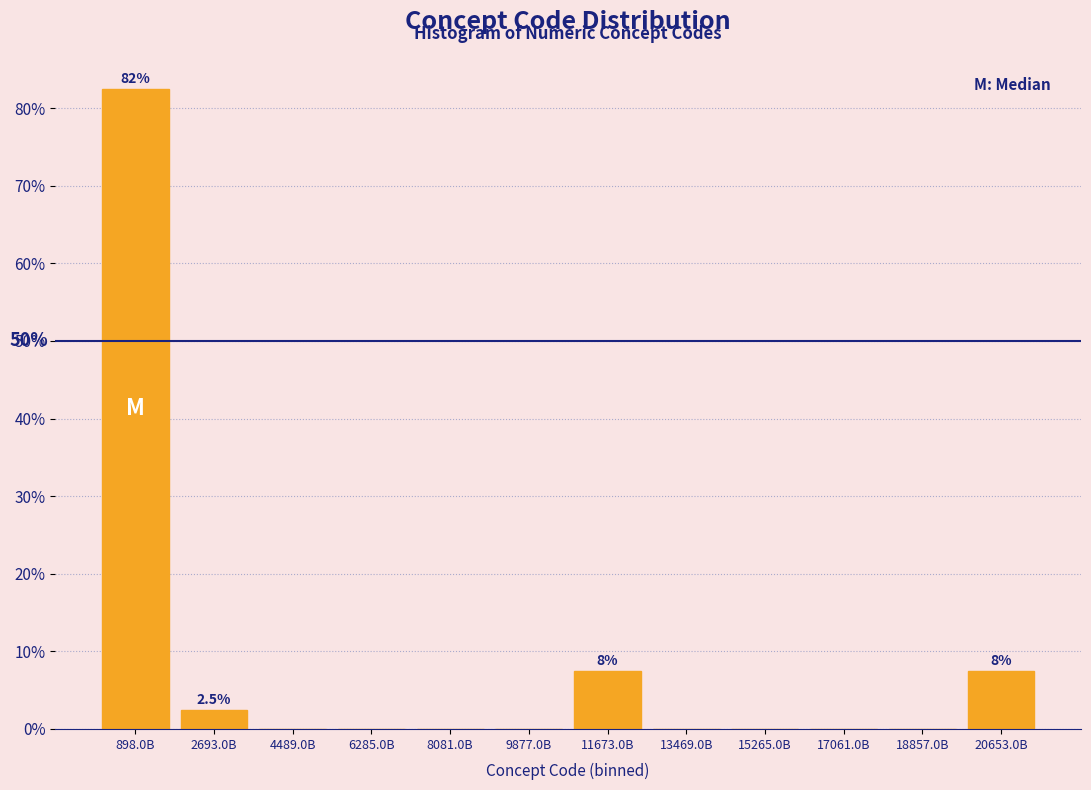

Reading left to right, list all the values displayed in this chart.

898.0B=82.5	2693.0B=2.5	4489.0B=0.0	6285.0B=0.0	8081.0B=0.0	9877.0B=0.0	11673.0B=7.5	13469.0B=0.0	15265.0B=0.0	17061.0B=0.0	18857.0B=0.0	20653.0B=7.5